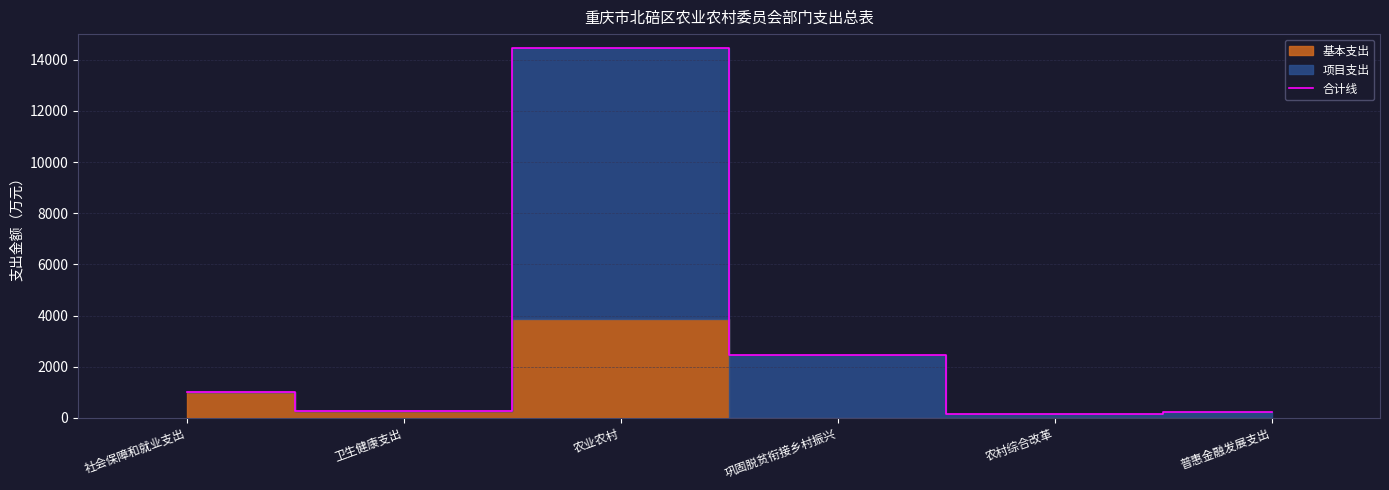

Rank the categories by value from highest to lowest.

农业农村, 巩固脱贫衔接乡村振兴, 社会保障和就业支出, 卫生健康支出, 普惠金融发展支出, 农村综合改革